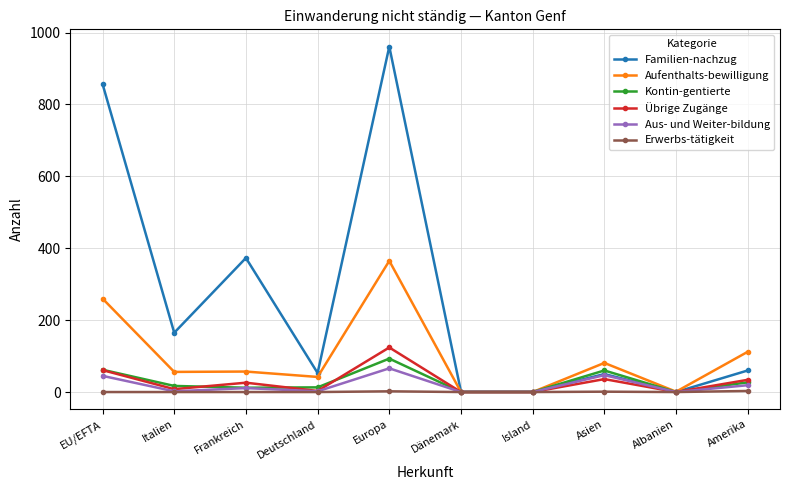

At which label does Familien-nachzug first exceed 60?

EU/EFTA